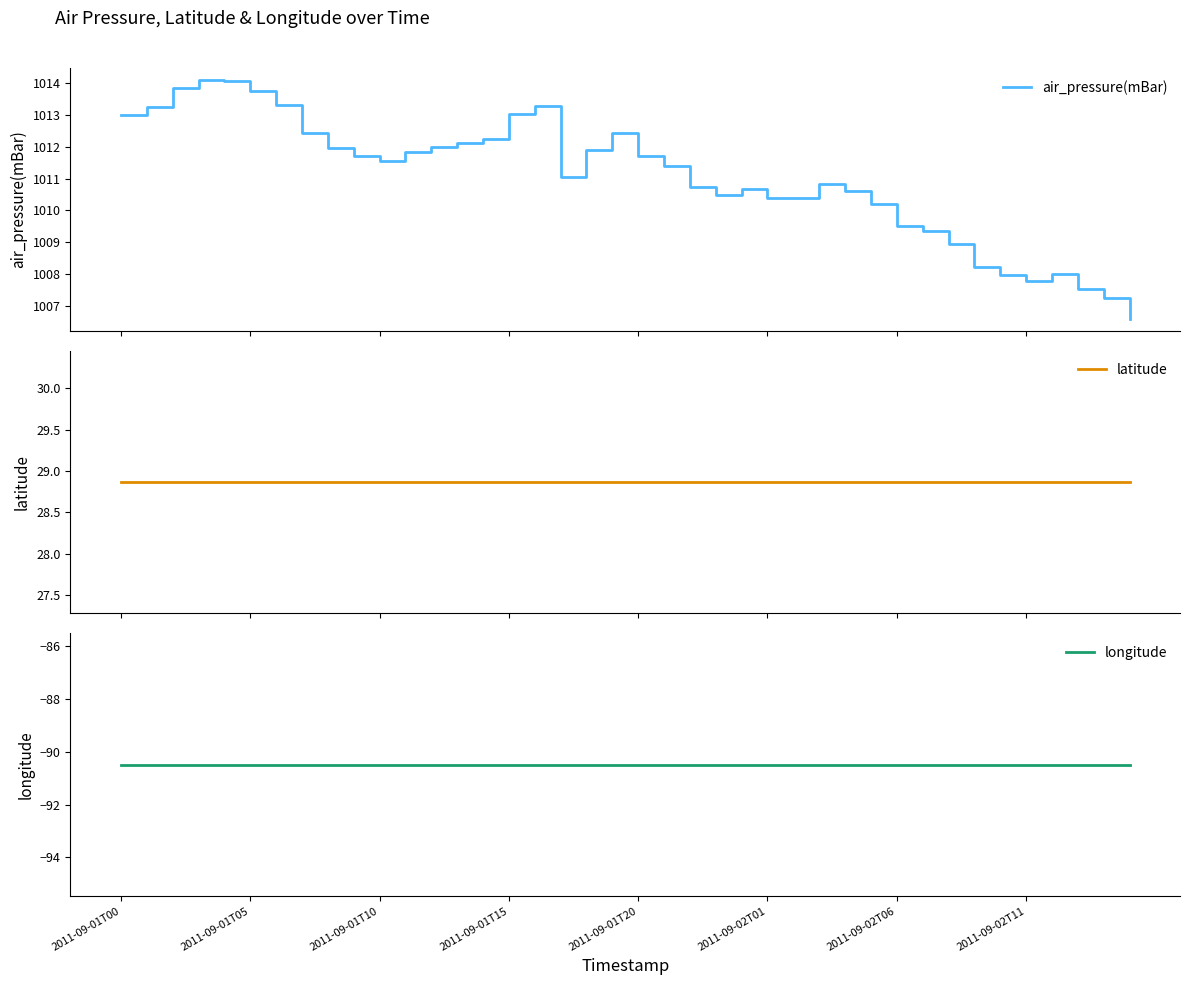

List the series in order of their peak value, lowest first.

longitude, latitude, air_pressure(mBar)